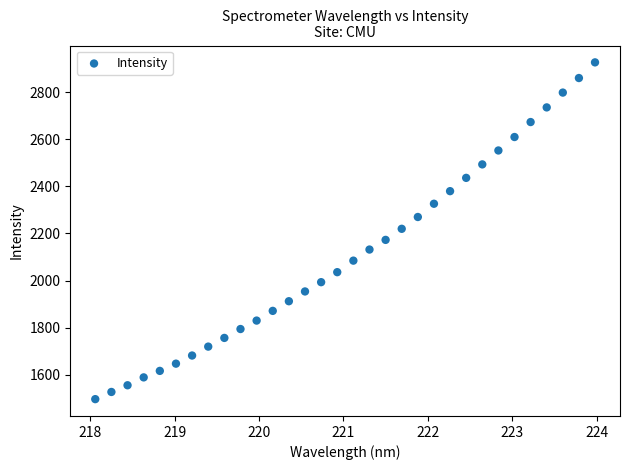

What is the range of X values (max minus min)?

5.9